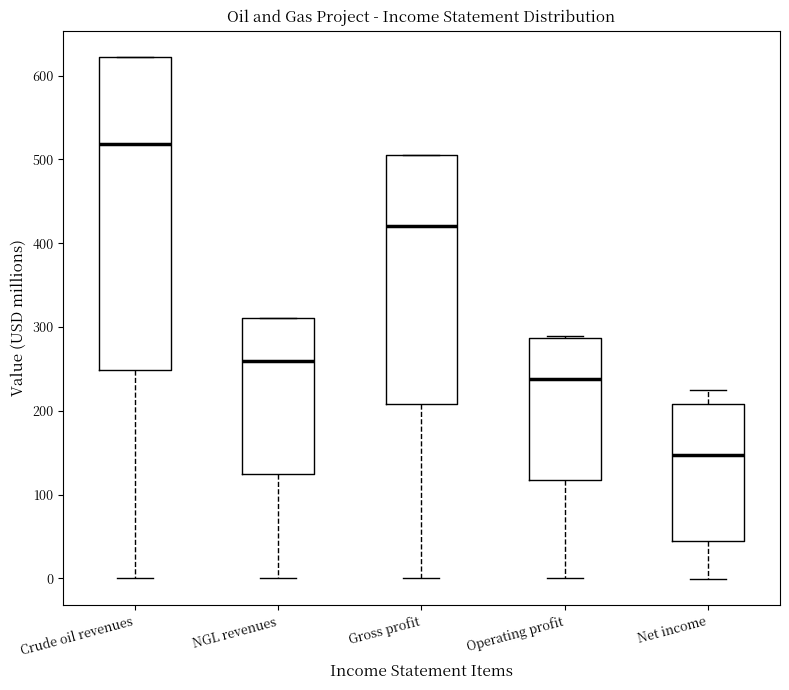

Reading left to right, transcribe this box plot: for each box, give where its median line is, the range the box spans, and where its two whiskers end, as read against the y-axis. The values are not printed on the chart, so give them approximately, as read against the axis.

Crude oil revenues: median 520, box 250 to 620, whiskers 0 to 620
NGL revenues: median 260, box 120 to 310, whiskers 0 to 310
Gross profit: median 420, box 210 to 510, whiskers 0 to 510
Operating profit: median 240, box 120 to 290, whiskers 0 to 290
Net income: median 150, box 40 to 210, whiskers 0 to 220